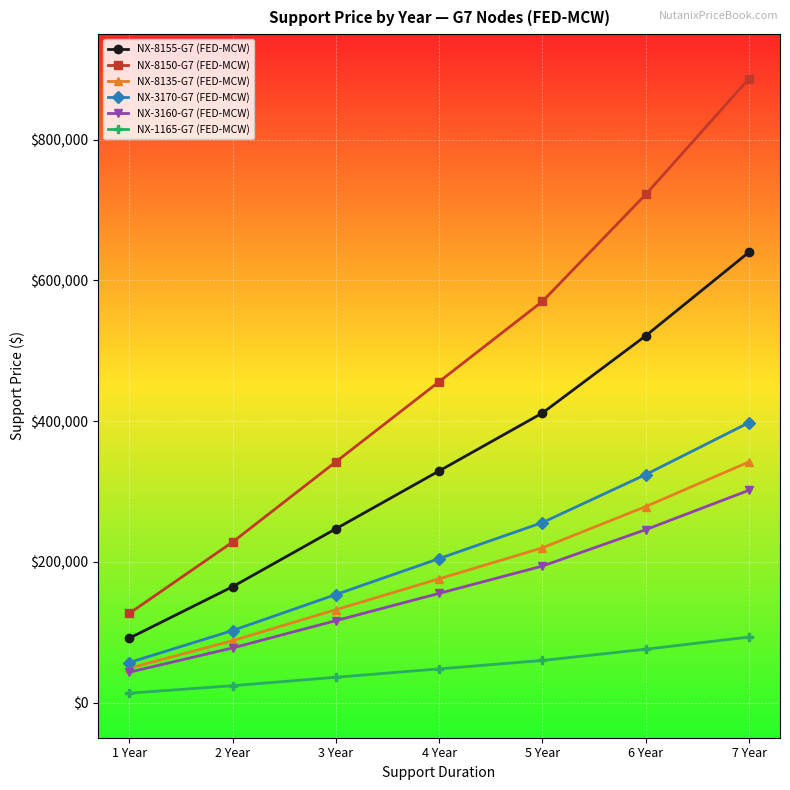

What is the total value across all series at 3 Year?

1026785